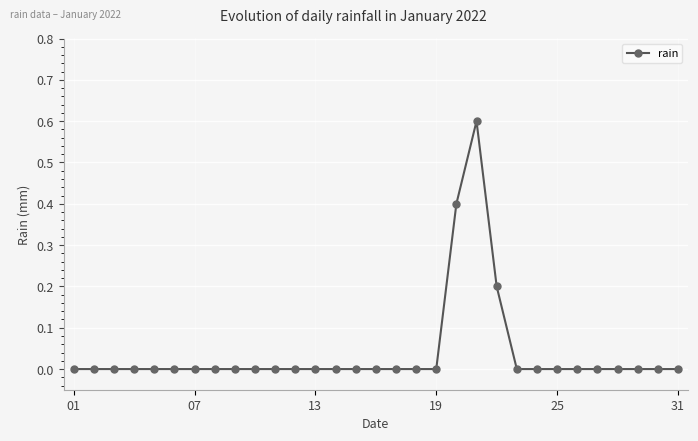

How many series are shown in this chart?

1